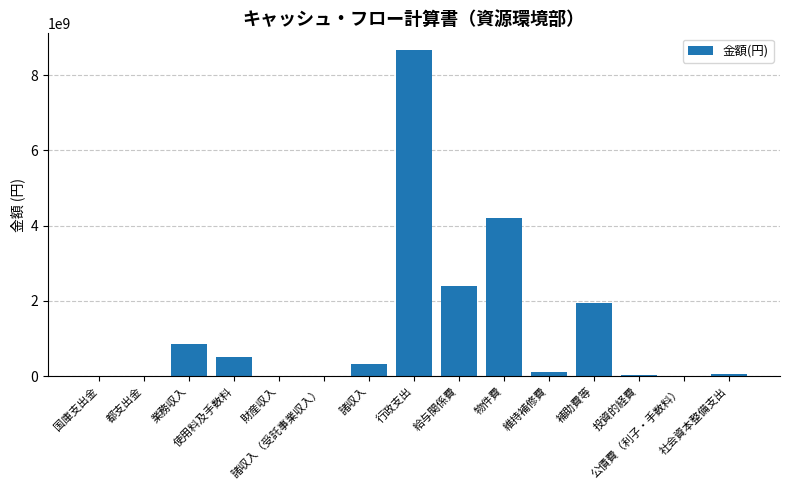

Count the number of categories in the chart.

15